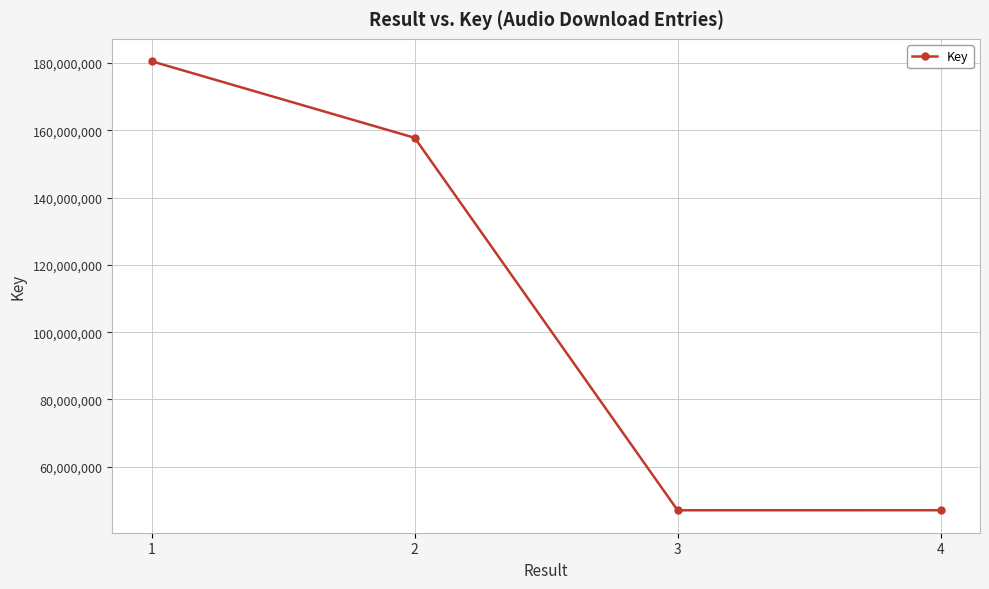

The value at 3 is 47049403. True or false?

True